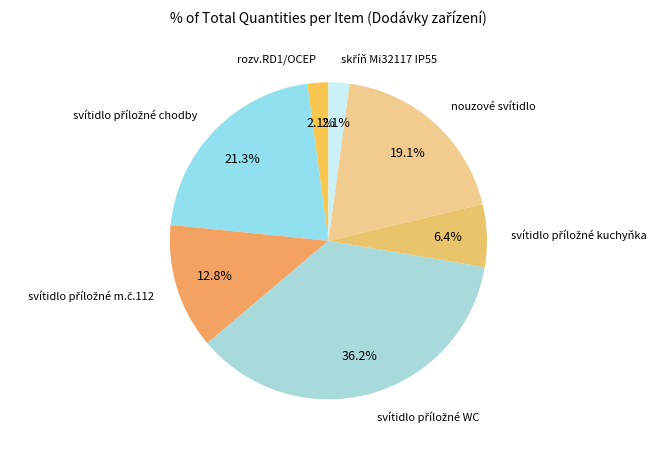

To the nearest percent, what is the average slice percentage?

14%